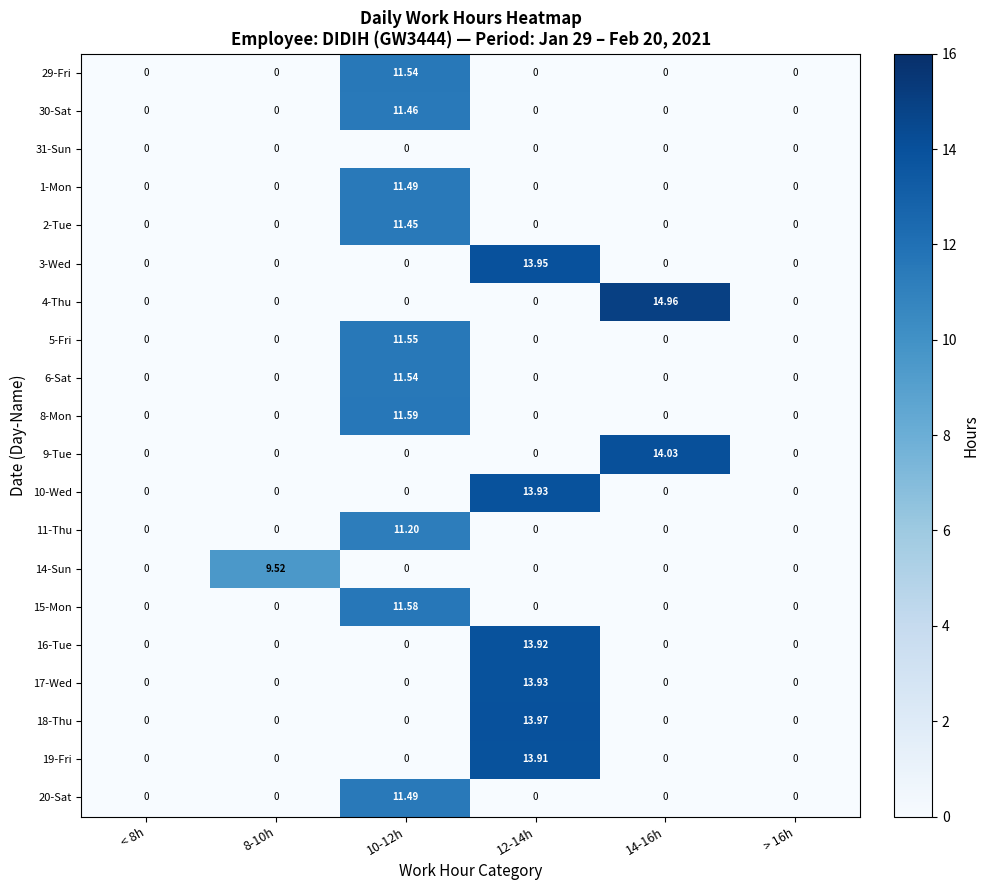

Is the value of 3-Wed at > 16h greater than the value of 5-Fri at 10-12h?

No